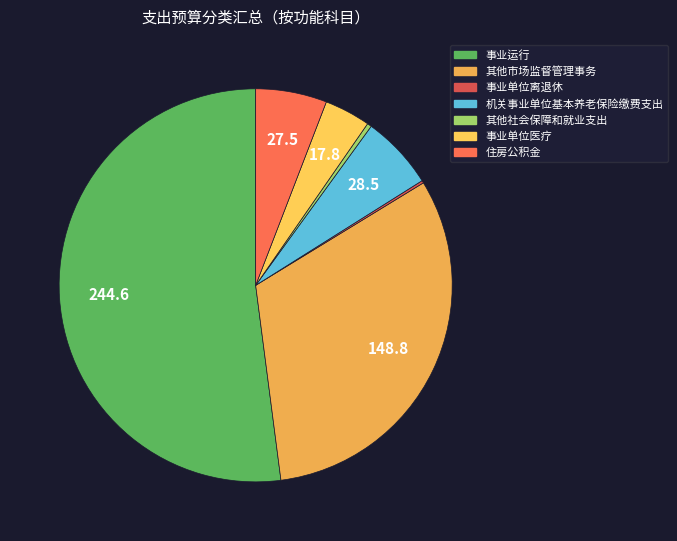

Rank the categories by value from lowest to highest.

事业单位离退休, 其他社会保障和就业支出, 事业单位医疗, 住房公积金, 机关事业单位基本养老保险缴费支出, 其他市场监督管理事务, 事业运行